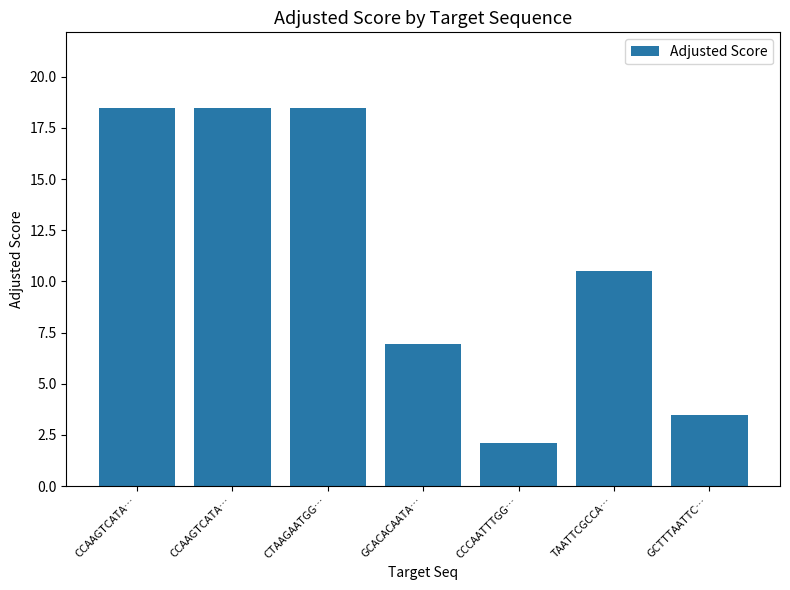

What is the sum of all values?

78.4